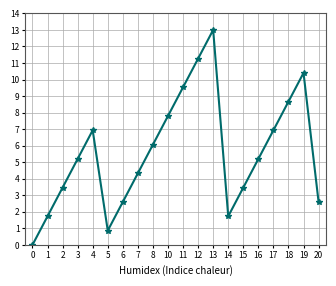

Does the chart have visible grid lines?

Yes